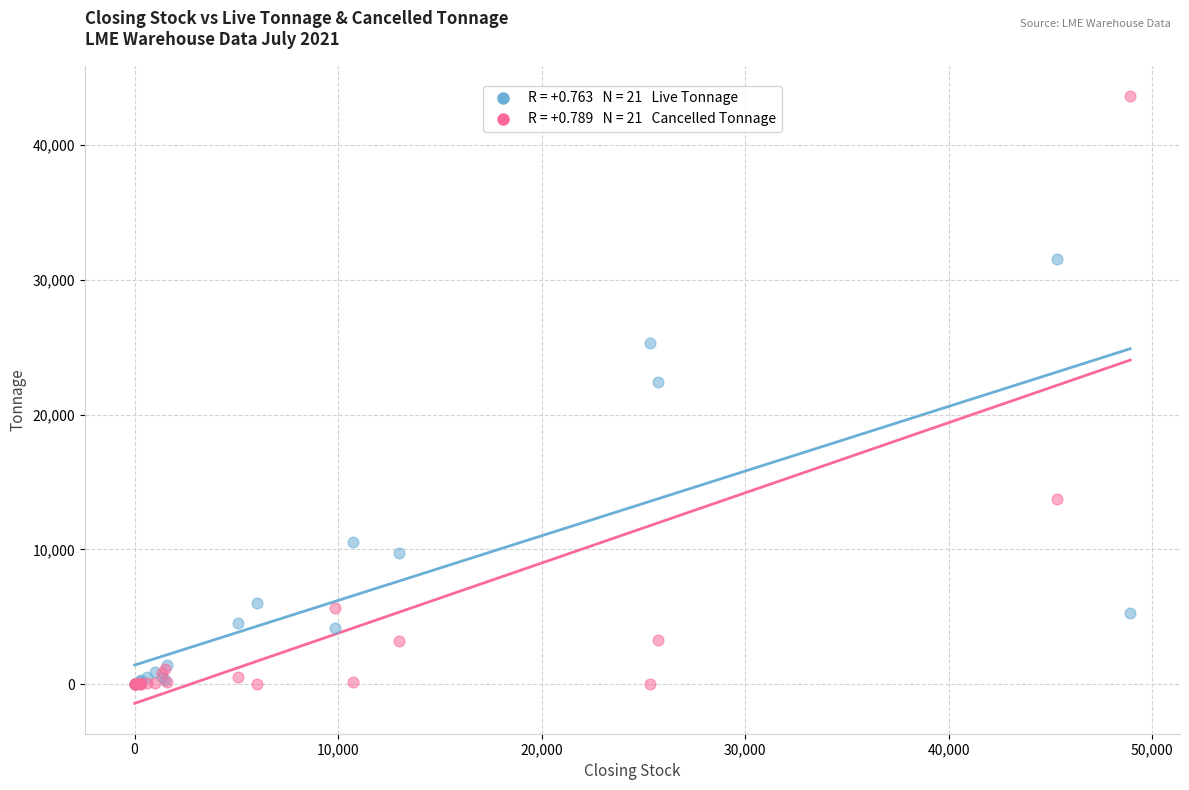

Across all series, what Y value is closest to 21812?

22425